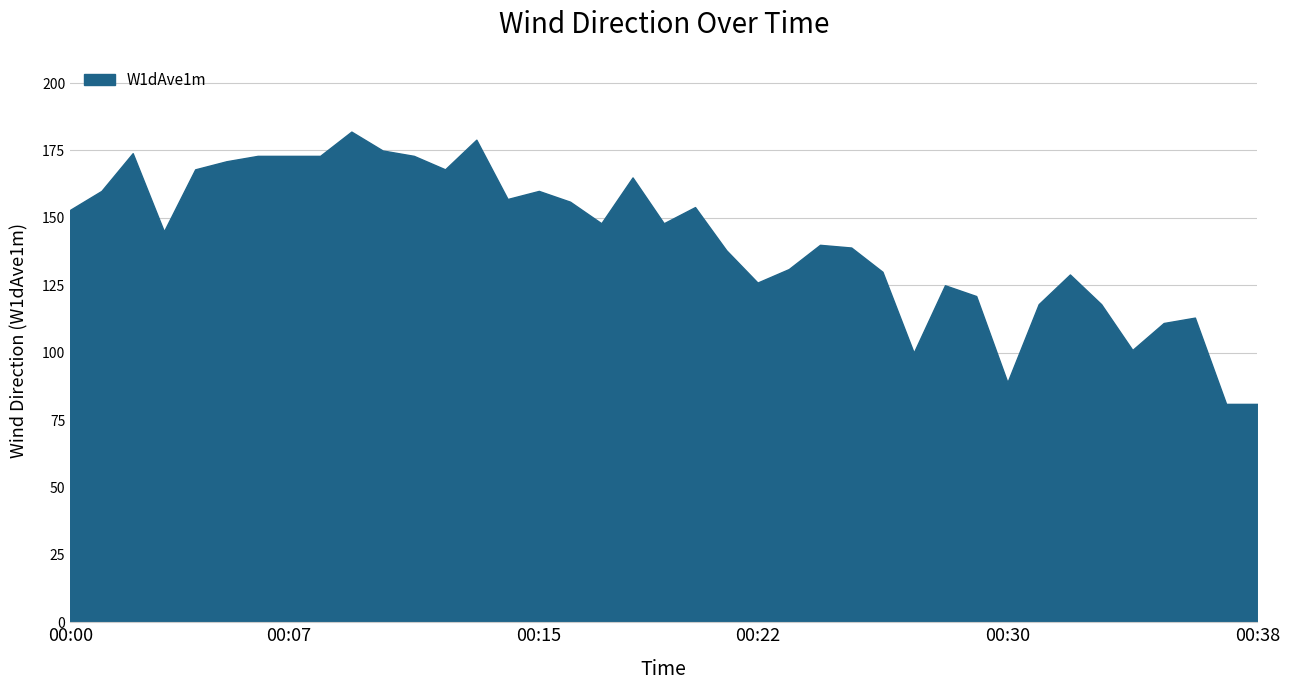

How many lines are shown in the chart?

1